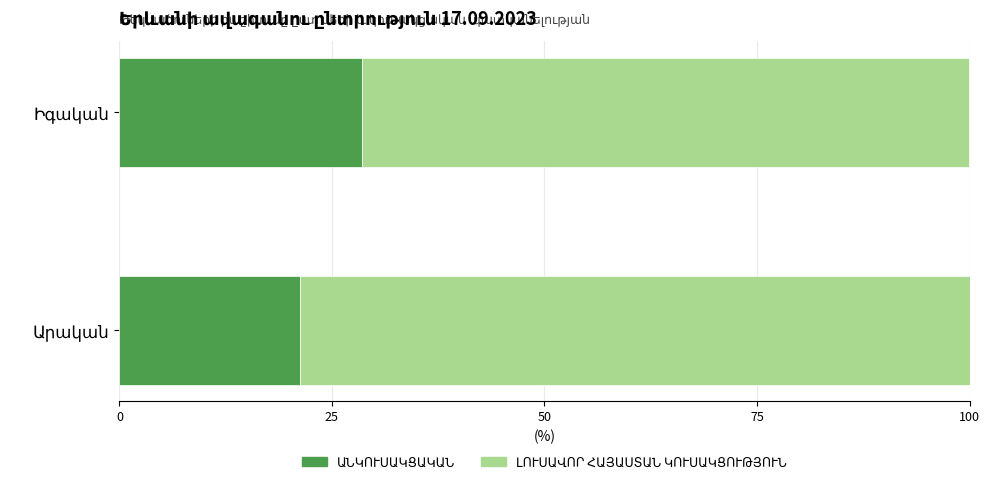

Is it true that ԱՆԿՈՒՍԱԿՑԱԿԱՆ equals 14.7 at Իգական?

False